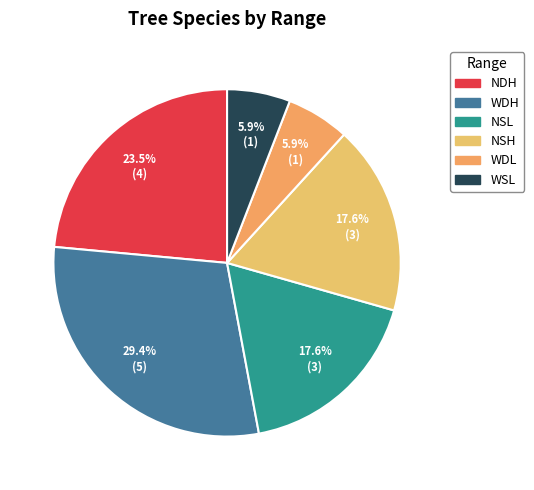

Do NDH and NSH together represent more than half of the pie?

No